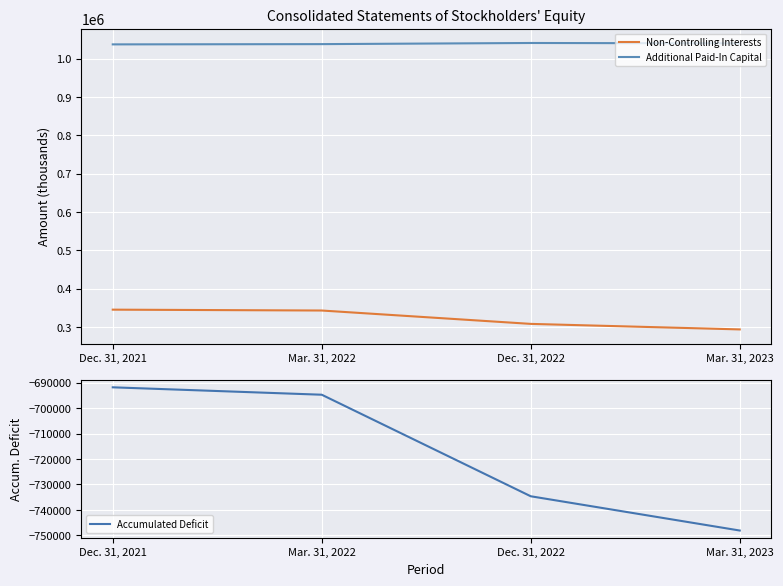

Rank the series by their average value, from highest to lowest.

Additional Paid-In Capital, Non-Controlling Interests, Accumulated Deficit